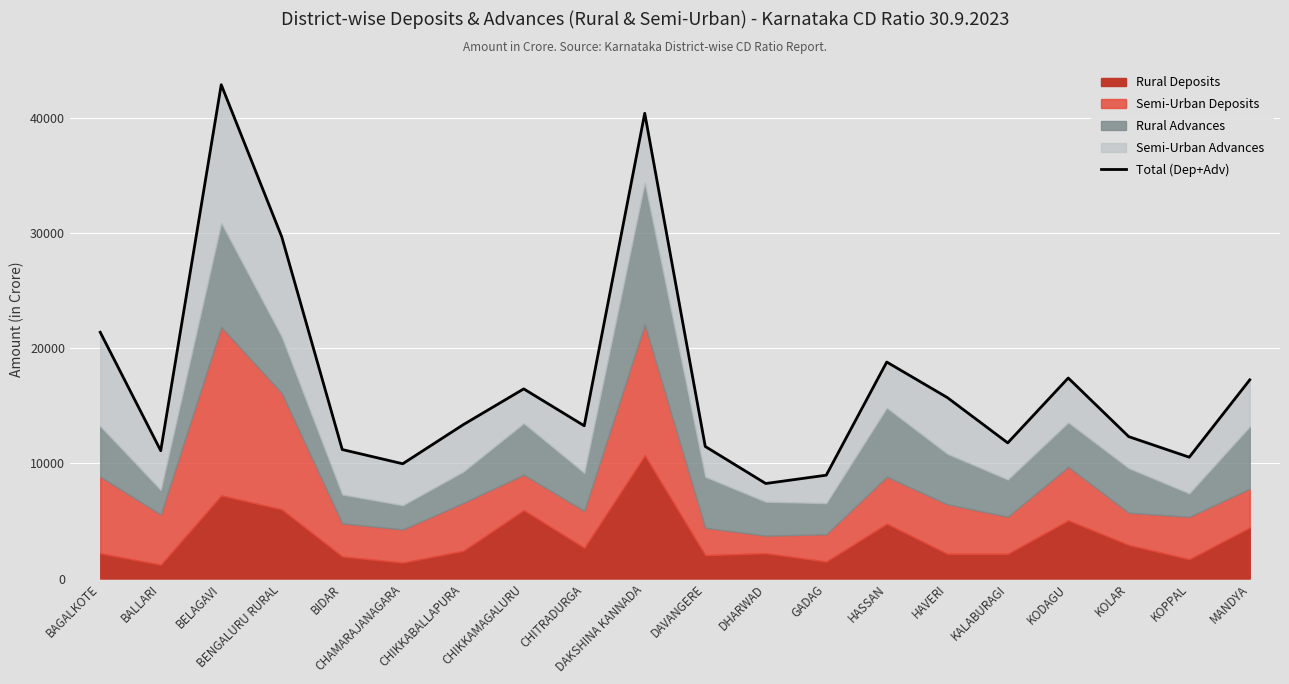

What is the change in value from BALLARI to CHAMARAJANAGARA?

-1136.6